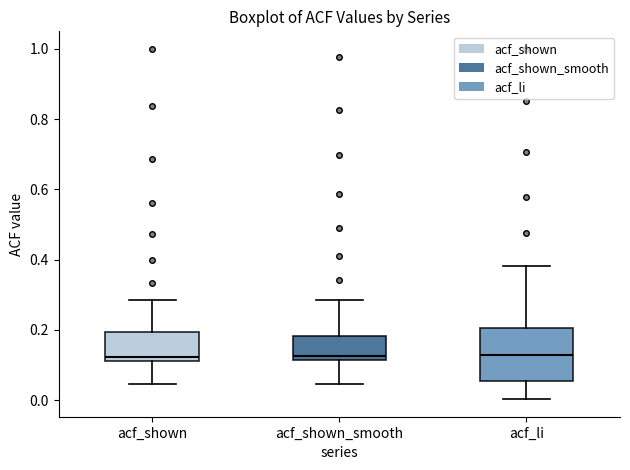

Where does the median line of the box for acf_li sit on the y-axis? The values are not printed on the chart, so give them approximately, as read against the axis.

0.14